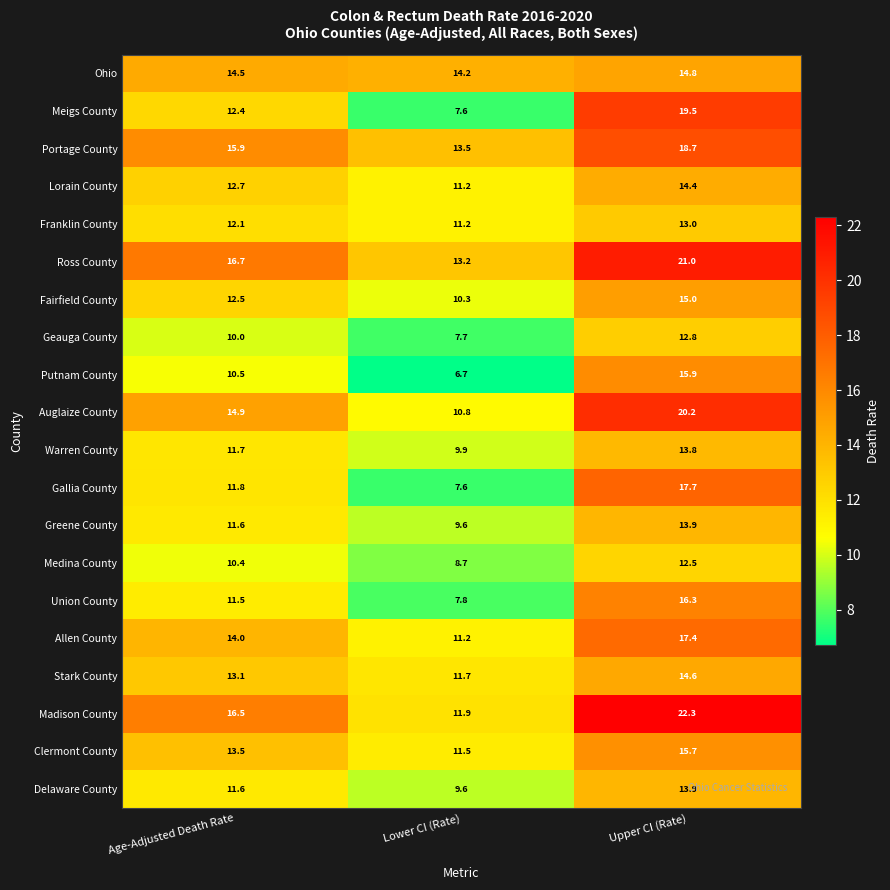

Is it true that Allen County equals 18.2 at Lower CI (Rate)?

False